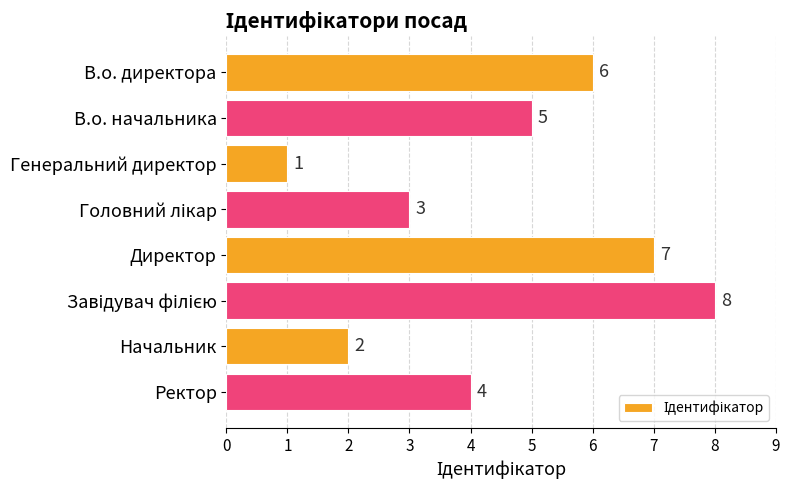

What is the label of the 8th bar from the top?

Ректор